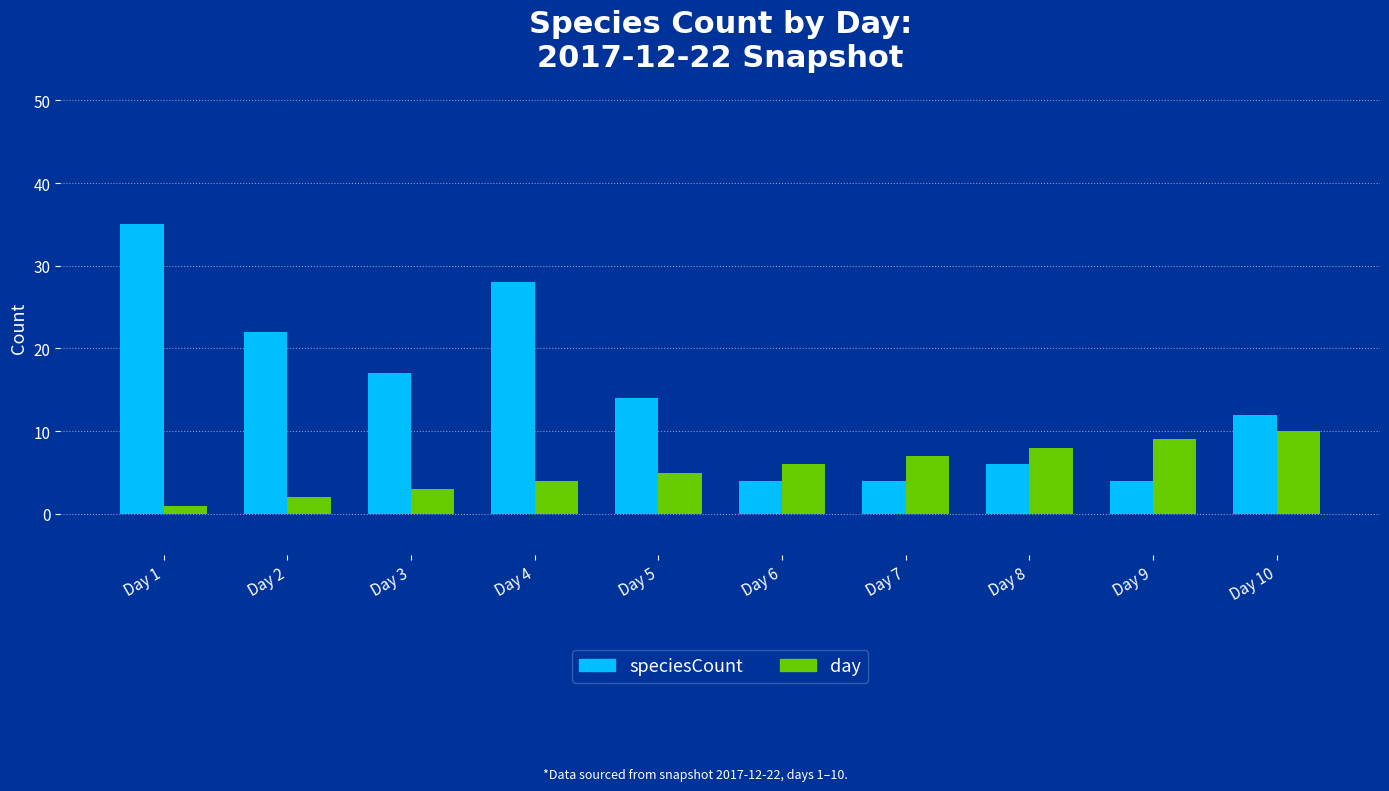

What is the difference between the highest and lowest values at Day 1?

34